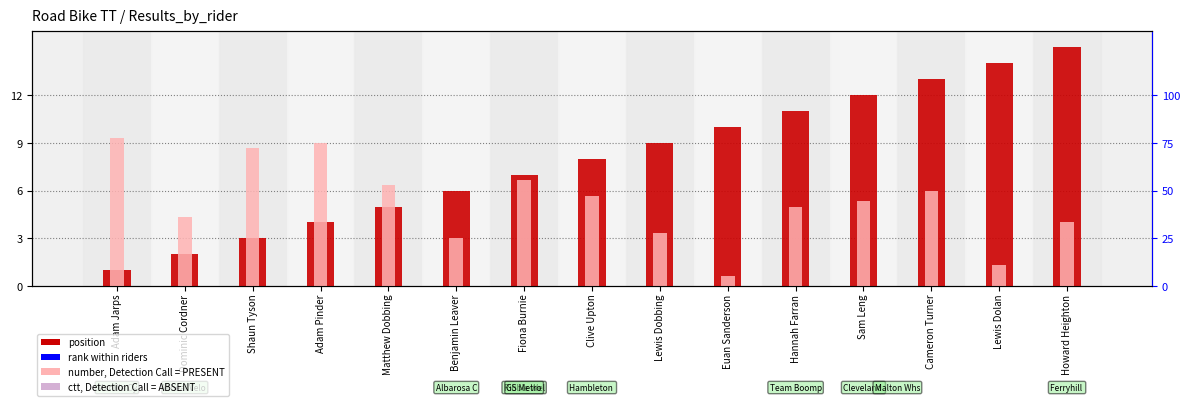

At which label is number (scaled) closest to 5?

Hannah Farran